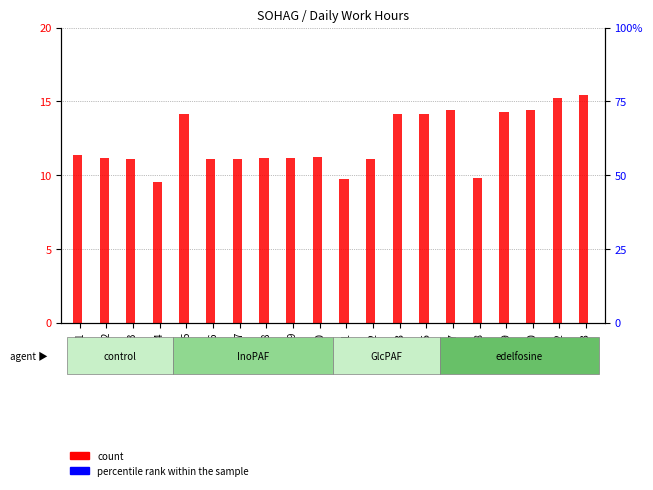

Reading left to right, what are all the values shown in this chart?

count: 1=11.4	2=11.1	3=11.1	4=9.6	5=14.2	6=11.1	7=11.1	8=11.2	9=11.1	10=11.2	11=9.8	12=11.1	13=14.2	15=14.2	17=14.4	18=9.8	19=14.2	20=14.4	22=15.2	23=15.5
percentile rank within the sample: 1=0.0	2=0.0	3=0.0	4=0.0	5=0.0	6=0.0	7=0.0	8=0.0	9=0.0	10=0.0	11=0.0	12=0.0	13=0.0	15=0.0	17=0.0	18=0.0	19=0.0	20=0.0	22=0.0	23=0.0